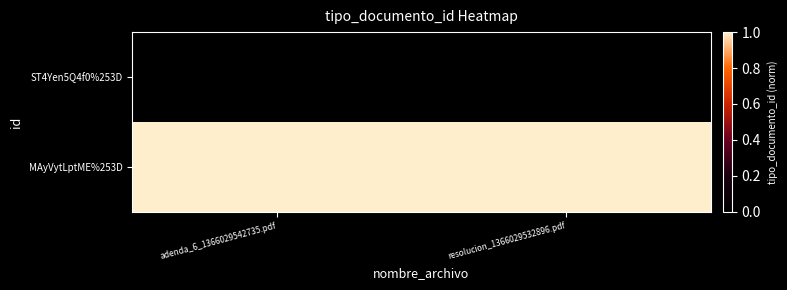

Reading left to right, extract all data points from this chart.

ST4Yen5Q4f0%253D: adenda_6_1366029542735.pdf=0	resolucion_1366029532896.pdf=0
MAyVytLptME%253D: adenda_6_1366029542735.pdf=1	resolucion_1366029532896.pdf=1